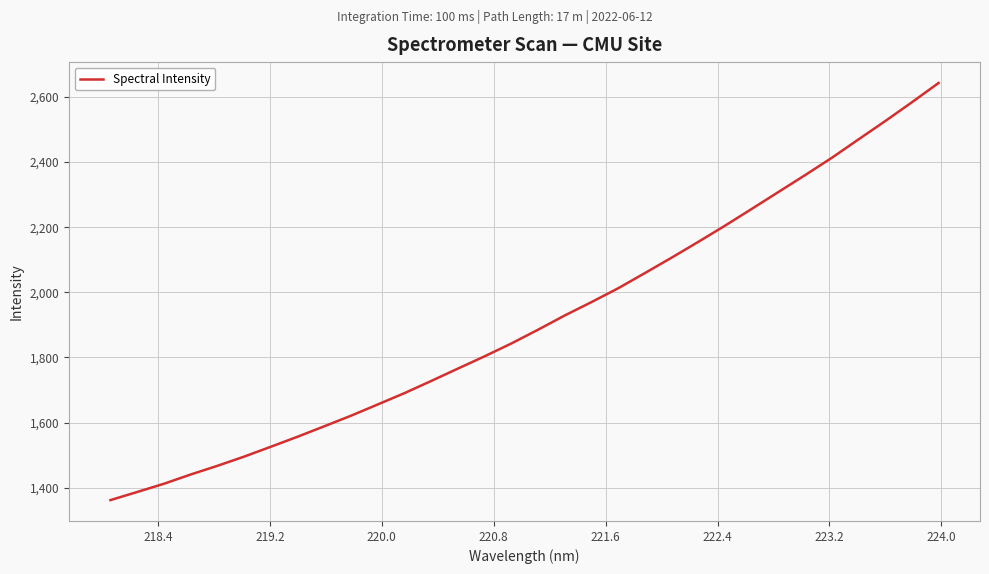

What is the smallest value displayed?

1362.1